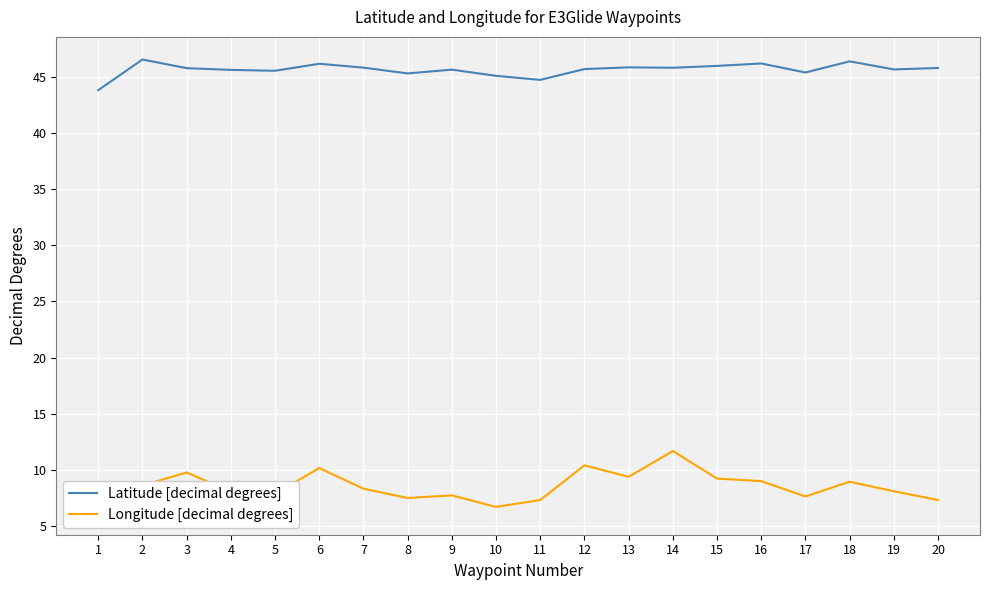

True or false: Longitude [decimal degrees] and Latitude [decimal degrees] cross at least once.

False